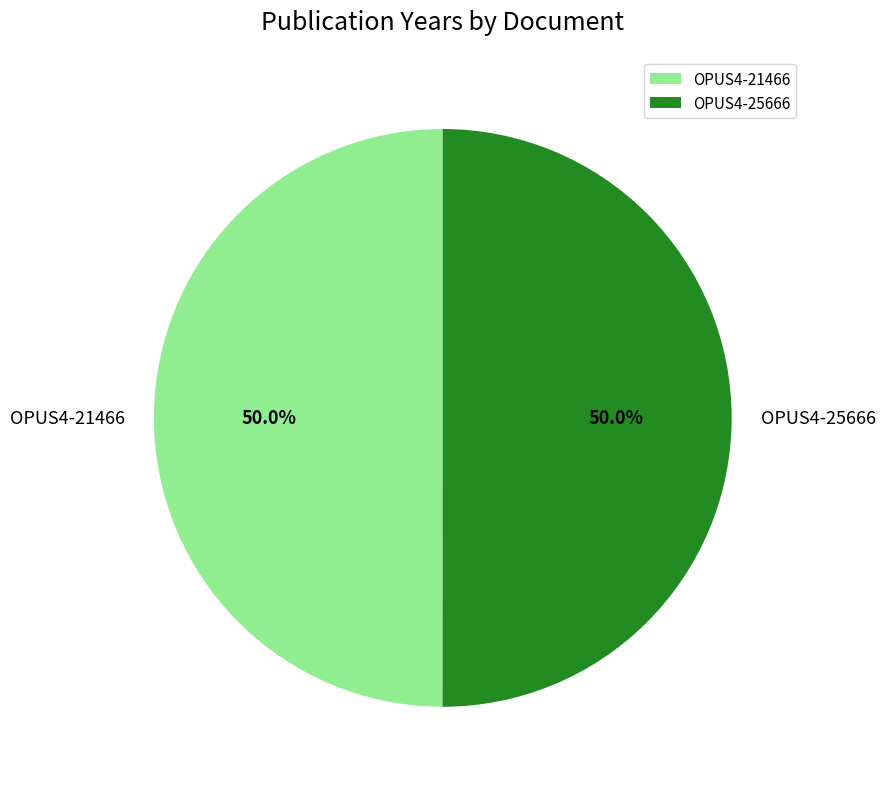

Combined, what portion of the pie is OPUS4-25666 and OPUS4-21466?

100.0%